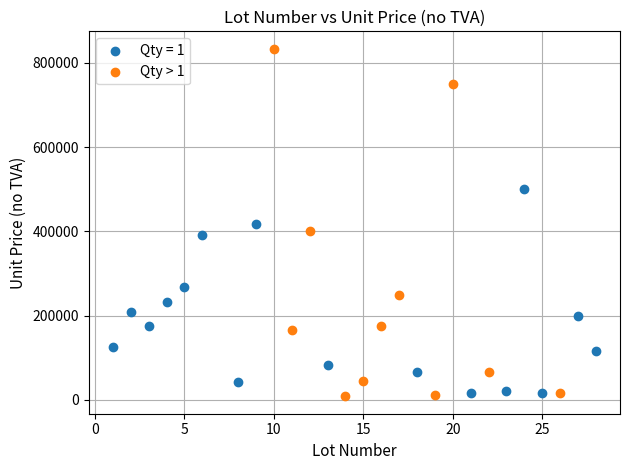

Which series has the widest spread of Y values?

Qty > 1